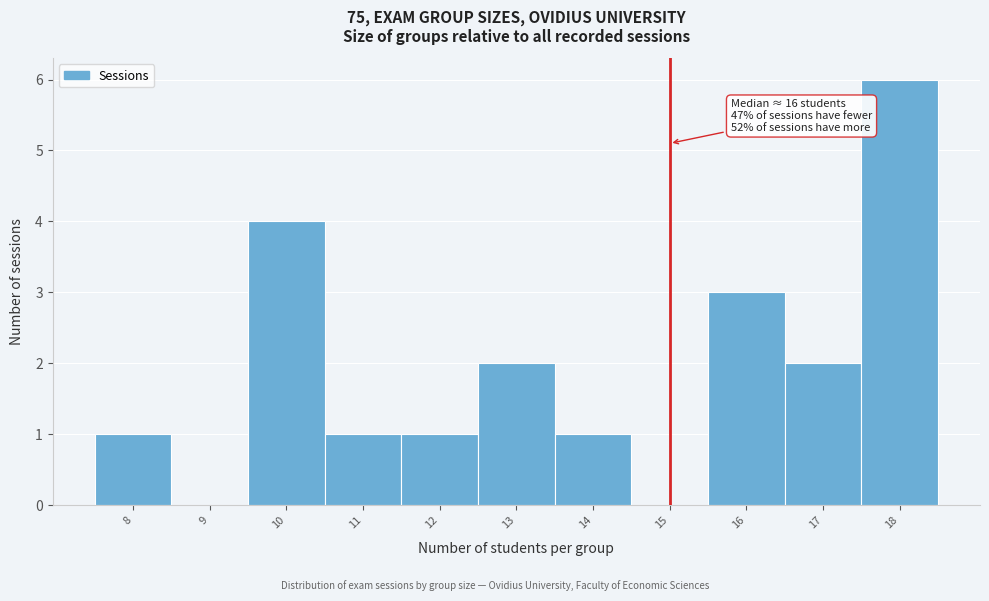

Which range on the x-axis has the tallest bar?

17.5 to 18.5